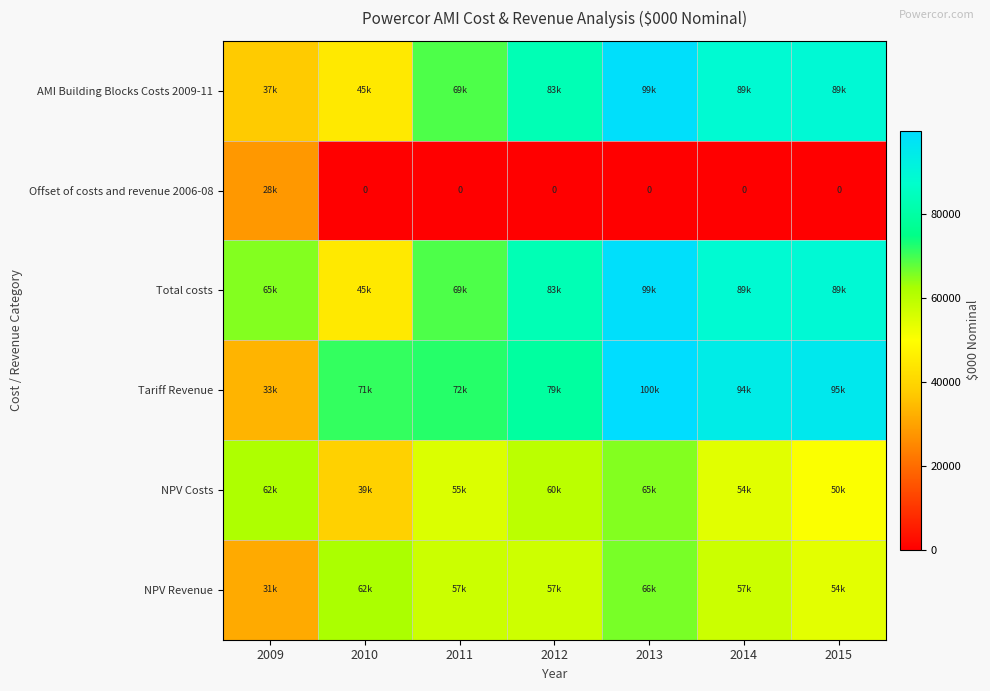

Which category has the lowest value in the Total costs series?

2010